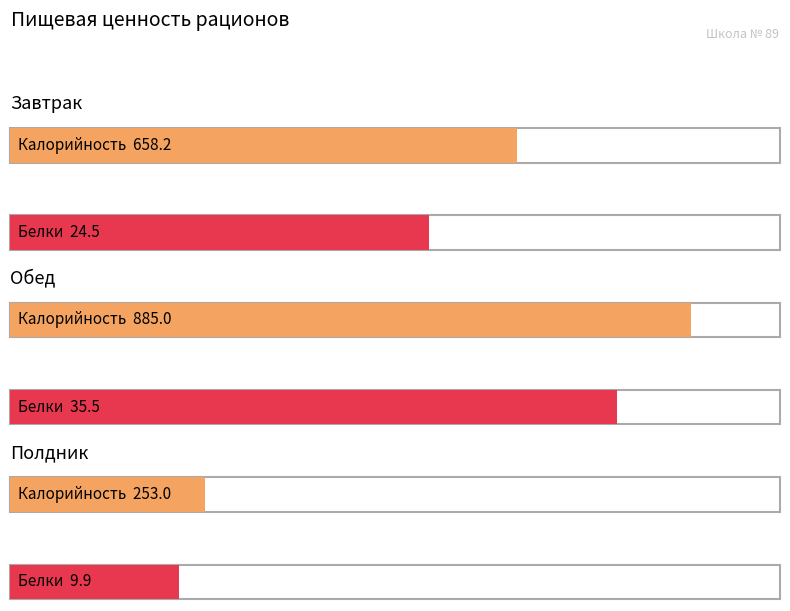

Between Завтрак and Обед, which is larger?

Обед